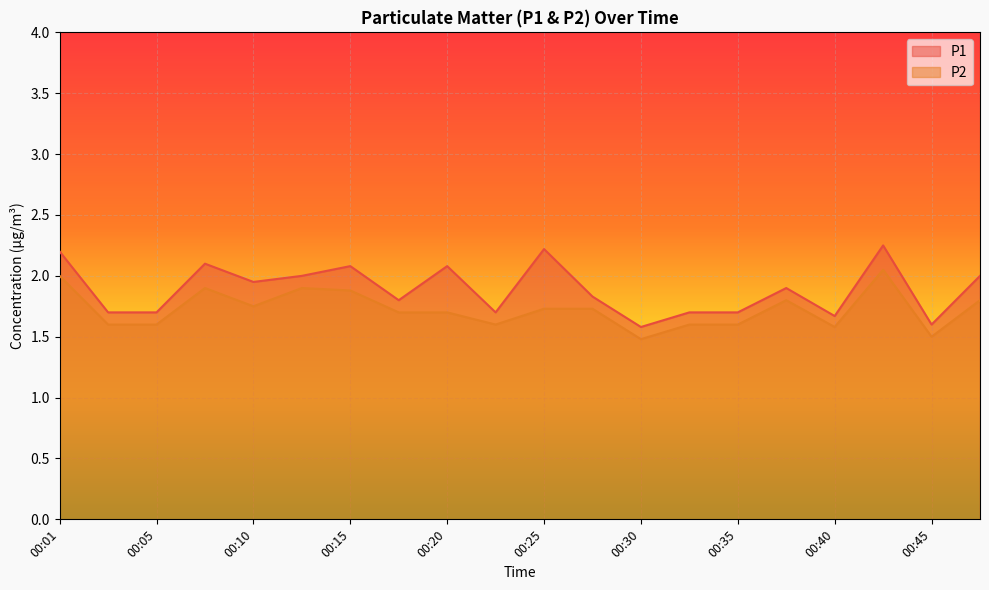

True or false: P1 and P2 intersect in this chart.

False